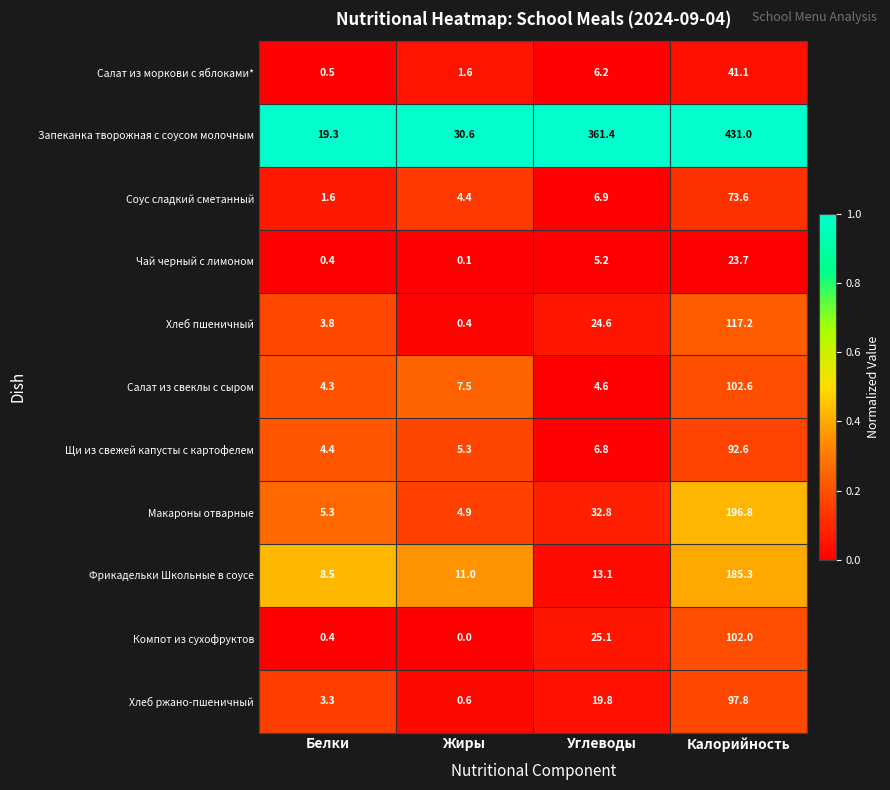

List the labels in order of Салат из свеклы с сыром value, largest first.

Калорийность, Жиры, Углеводы, Белки